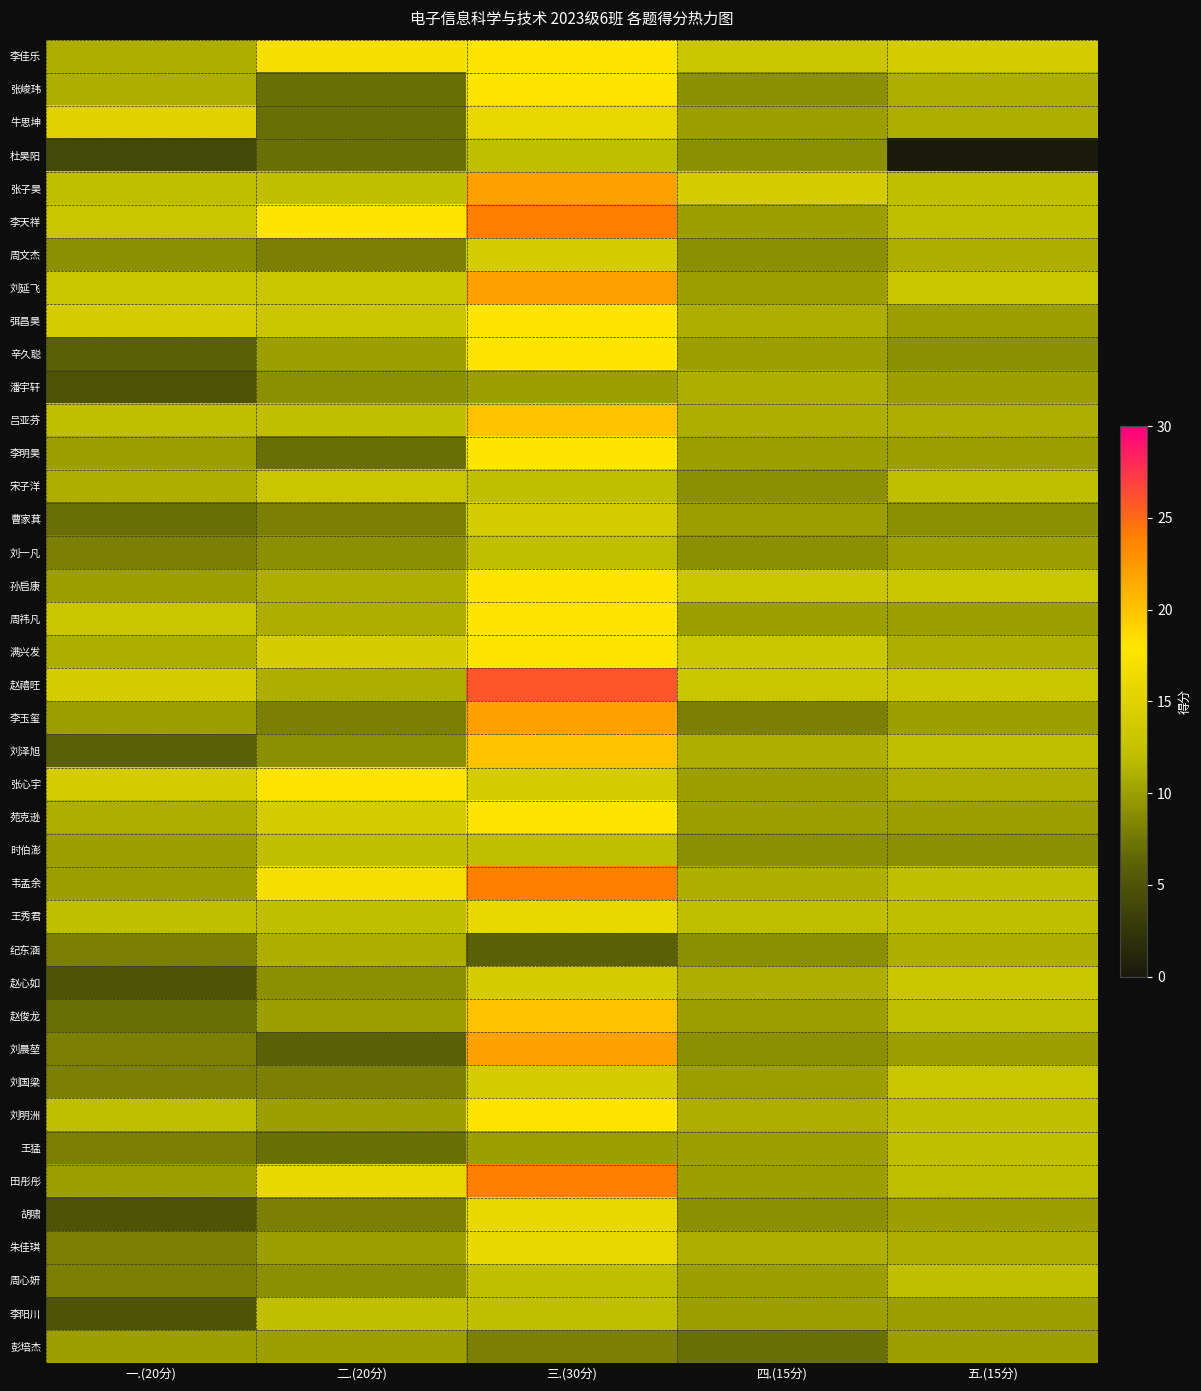

Reading left to right, extract all data points from this chart.

李佳乐: 一.(20分)=11	二.(20分)=17	三.(30分)=18	四.(15分)=13	五.(15分)=14
张峻玮: 一.(20分)=11	二.(20分)=7	三.(30分)=18	四.(15分)=9	五.(15分)=11
牛思坤: 一.(20分)=15	二.(20分)=7	三.(30分)=16	四.(15分)=10	五.(15分)=11
杜昊阳: 一.(20分)=4	二.(20分)=7	三.(30分)=12	四.(15分)=9	五.(15分)=0
张子昊: 一.(20分)=12	二.(20分)=12	三.(30分)=22	四.(15分)=14	五.(15分)=12
李天祥: 一.(20分)=13	二.(20分)=18	三.(30分)=24	四.(15分)=10	五.(15分)=12
周文杰: 一.(20分)=9	二.(20分)=8	三.(30分)=14	四.(15分)=9	五.(15分)=11
刘延飞: 一.(20分)=13	二.(20分)=13	三.(30分)=22	四.(15分)=10	五.(15分)=13
弭昌昊: 一.(20分)=14	二.(20分)=13	三.(30分)=18	四.(15分)=11	五.(15分)=10
辛久聪: 一.(20分)=6	二.(20分)=10	三.(30分)=18	四.(15分)=10	五.(15分)=9
潘宇轩: 一.(20分)=5	二.(20分)=9	三.(30分)=10	四.(15分)=11	五.(15分)=10
吕亚芬: 一.(20分)=12	二.(20分)=12	三.(30分)=20	四.(15分)=11	五.(15分)=11
李明昊: 一.(20分)=10	二.(20分)=7	三.(30分)=18	四.(15分)=10	五.(15分)=10
宋子洋: 一.(20分)=11	二.(20分)=13	三.(30分)=12	四.(15分)=9	五.(15分)=12
曹家萁: 一.(20分)=7	二.(20分)=8	三.(30分)=14	四.(15分)=10	五.(15分)=9
刘一凡: 一.(20分)=8	二.(20分)=9	三.(30分)=12	四.(15分)=9	五.(15分)=10
孙启康: 一.(20分)=10	二.(20分)=11	三.(30分)=18	四.(15分)=13	五.(15分)=13
周祎凡: 一.(20分)=13	二.(20分)=11	三.(30分)=18	四.(15分)=10	五.(15分)=10
满兴发: 一.(20分)=11	二.(20分)=14	三.(30分)=18	四.(15分)=13	五.(15分)=11
赵禧旺: 一.(20分)=14	二.(20分)=11	三.(30分)=26	四.(15分)=13	五.(15分)=13
李玉玺: 一.(20分)=10	二.(20分)=8	三.(30分)=22	四.(15分)=8	五.(15分)=10
刘泽旭: 一.(20分)=6	二.(20分)=9	三.(30分)=20	四.(15分)=11	五.(15分)=12
张心宇: 一.(20分)=14	二.(20分)=18	三.(30分)=14	四.(15分)=10	五.(15分)=11
苑克逊: 一.(20分)=11	二.(20分)=14	三.(30分)=18	四.(15分)=10	五.(15分)=10
时伯澎: 一.(20分)=10	二.(20分)=12	三.(30分)=12	四.(15分)=9	五.(15分)=9
韦孟余: 一.(20分)=10	二.(20分)=17	三.(30分)=24	四.(15分)=11	五.(15分)=12
王秀君: 一.(20分)=12	二.(20分)=12	三.(30分)=16	四.(15分)=12	五.(15分)=12
纪东涵: 一.(20分)=8	二.(20分)=11	三.(30分)=6	四.(15分)=9	五.(15分)=11
赵心如: 一.(20分)=5	二.(20分)=9	三.(30分)=14	四.(15分)=11	五.(15分)=13
赵俊龙: 一.(20分)=7	二.(20分)=10	三.(30分)=20	四.(15分)=10	五.(15分)=12
刘晨堃: 一.(20分)=8	二.(20分)=6	三.(30分)=22	四.(15分)=9	五.(15分)=10
刘国梁: 一.(20分)=8	二.(20分)=8	三.(30分)=14	四.(15分)=10	五.(15分)=13
刘明洲: 一.(20分)=12	二.(20分)=10	三.(30分)=18	四.(15分)=11	五.(15分)=12
王猛: 一.(20分)=8	二.(20分)=7	三.(30分)=10	四.(15分)=10	五.(15分)=12
田彤彤: 一.(20分)=10	二.(20分)=16	三.(30分)=24	四.(15分)=10	五.(15分)=12
胡啸: 一.(20分)=5	二.(20分)=8	三.(30分)=16	四.(15分)=9	五.(15分)=10
朱佳琪: 一.(20分)=8	二.(20分)=10	三.(30分)=16	四.(15分)=11	五.(15分)=11
周心妍: 一.(20分)=8	二.(20分)=9	三.(30分)=12	四.(15分)=10	五.(15分)=12
李阳川: 一.(20分)=5	二.(20分)=12	三.(30分)=12	四.(15分)=10	五.(15分)=10
彭培杰: 一.(20分)=10	二.(20分)=10	三.(30分)=8	四.(15分)=7	五.(15分)=10